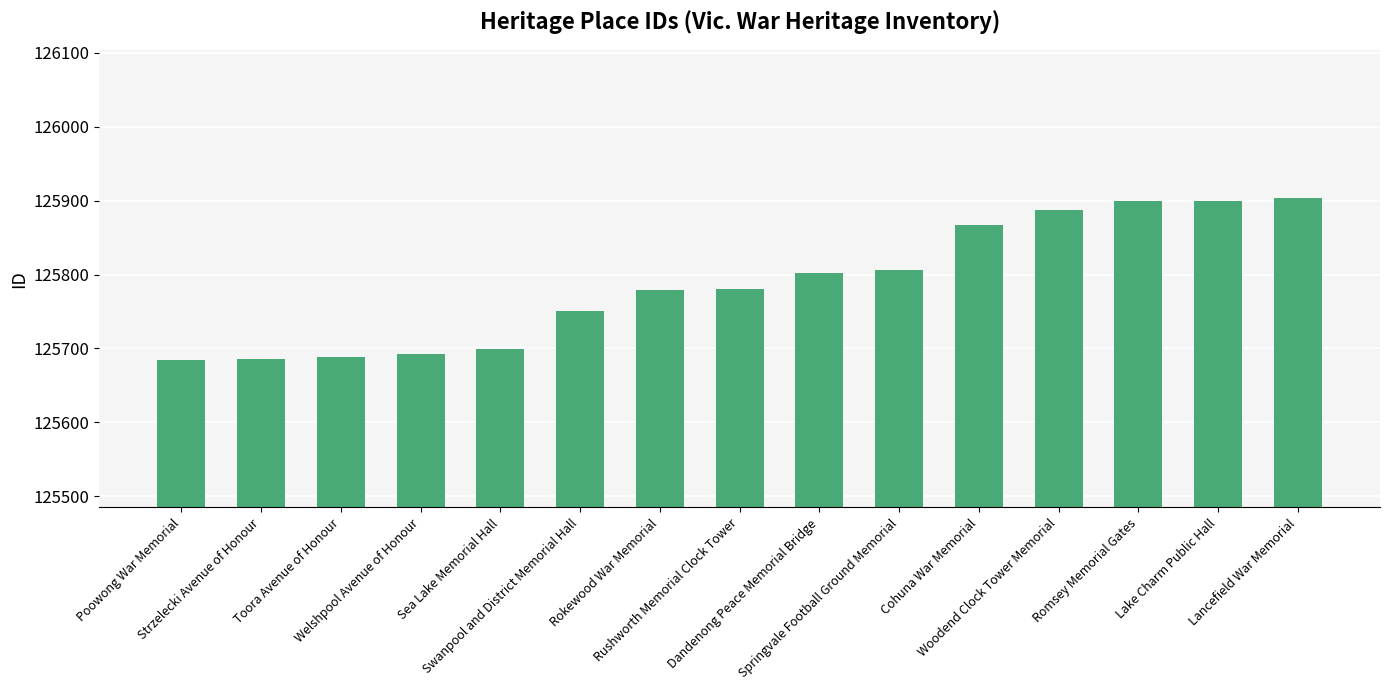

True or false: the data shows 200977 at Rokewood War Memorial.

False